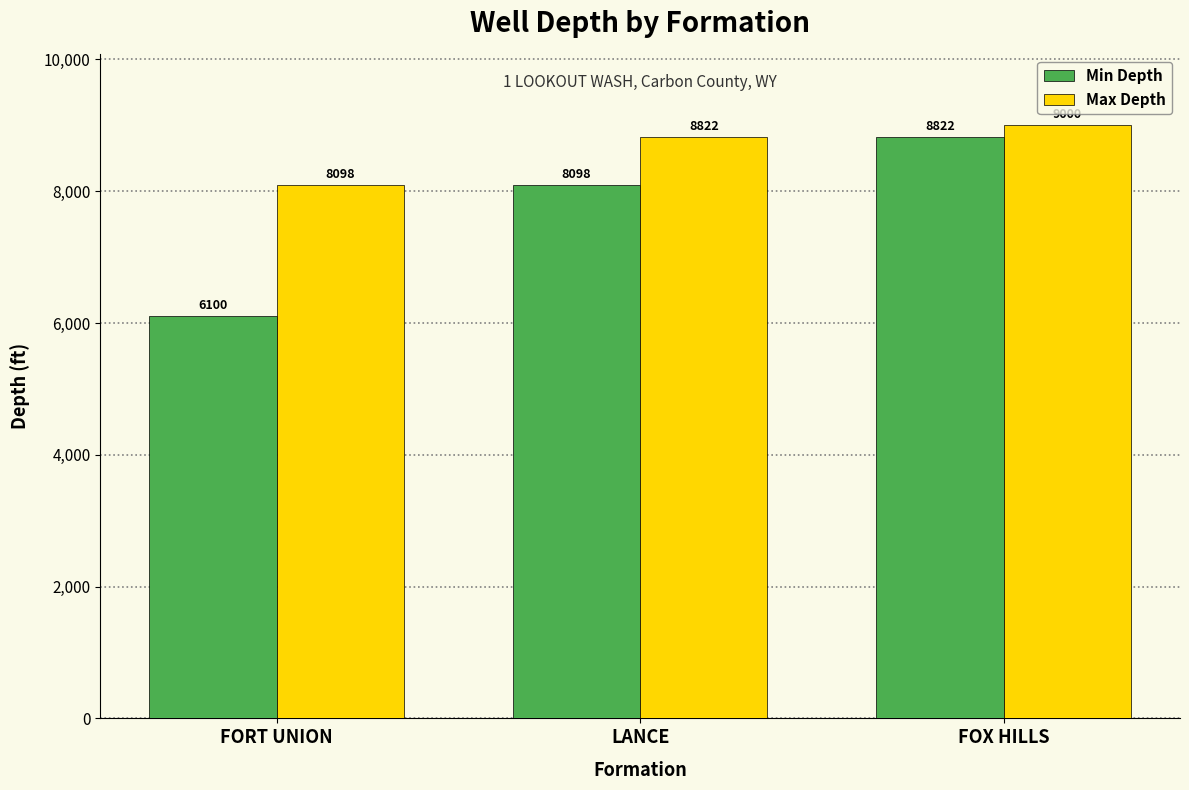

Which label corresponds to the smallest value in the chart?

FORT UNION